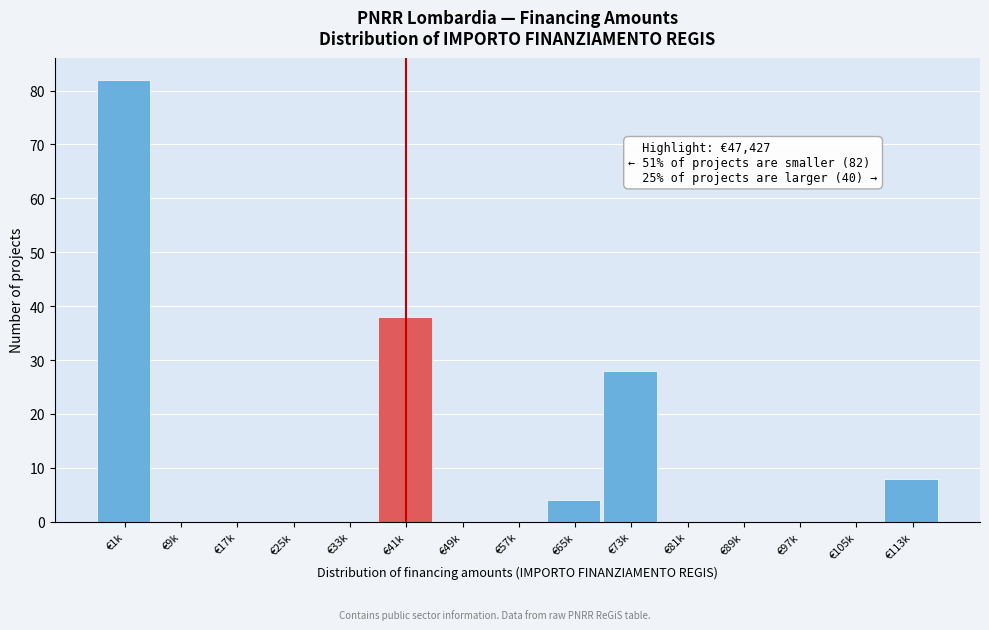

Reading right to left, what are all the values shown in this chart?

€113k=8	€105k=0	€97k=0	€89k=0	€81k=0	€73k=28	€65k=4	€57k=0	€49k=0	€41k=38	€33k=0	€25k=0	€17k=0	€9k=0	€1k=82